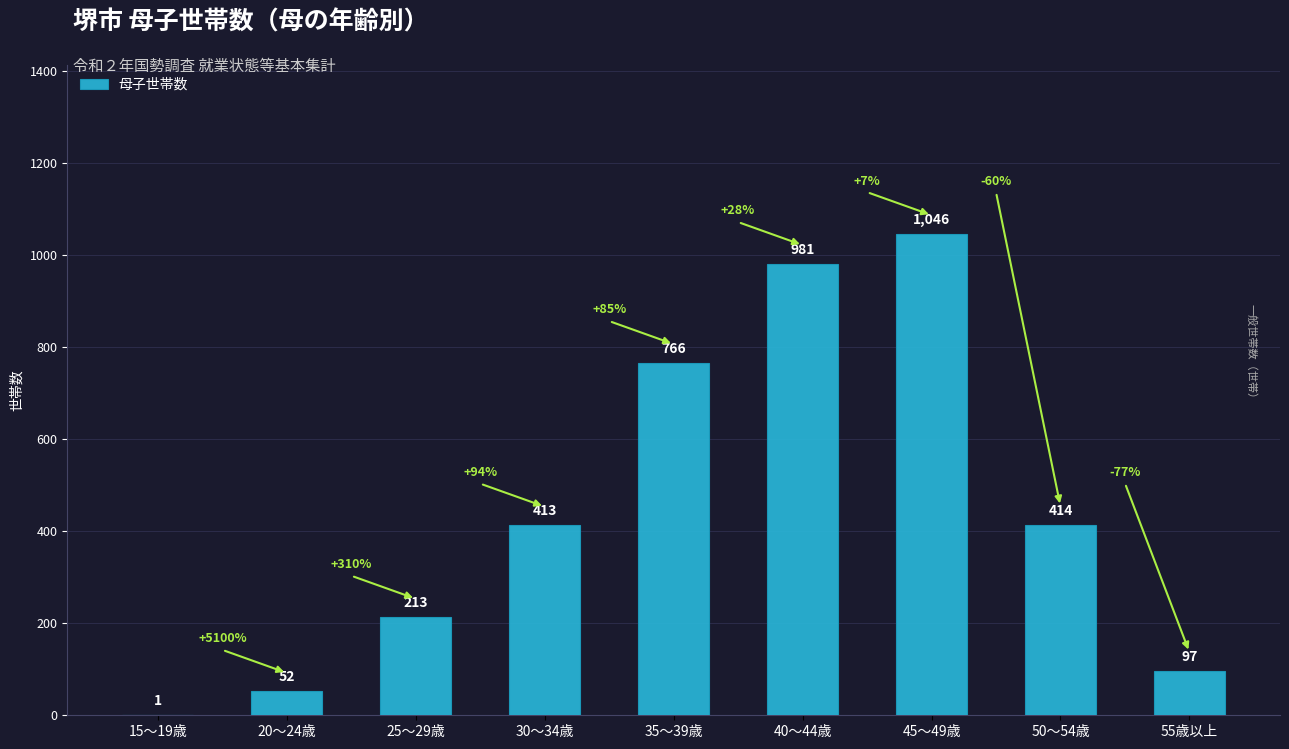

Does the chart contain stacked bars?

No